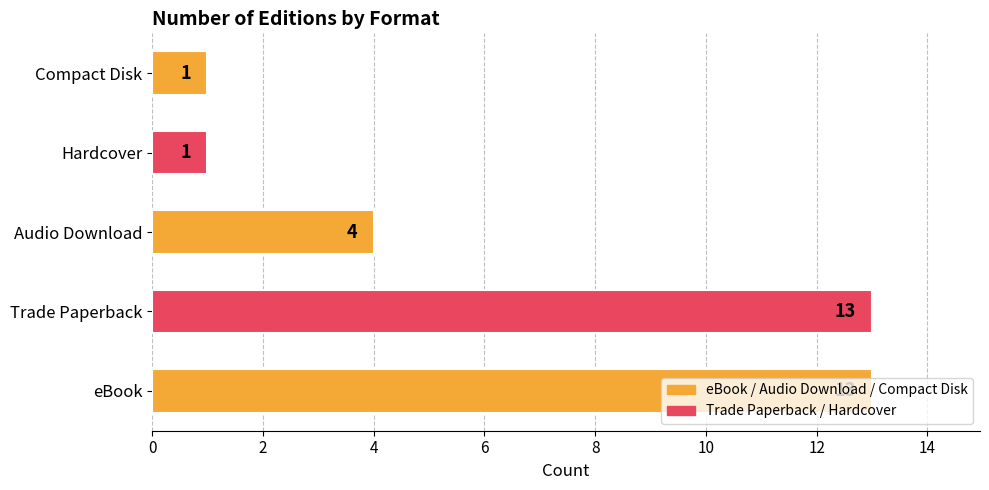

Is it true that the value at Audio Download is 1?

False